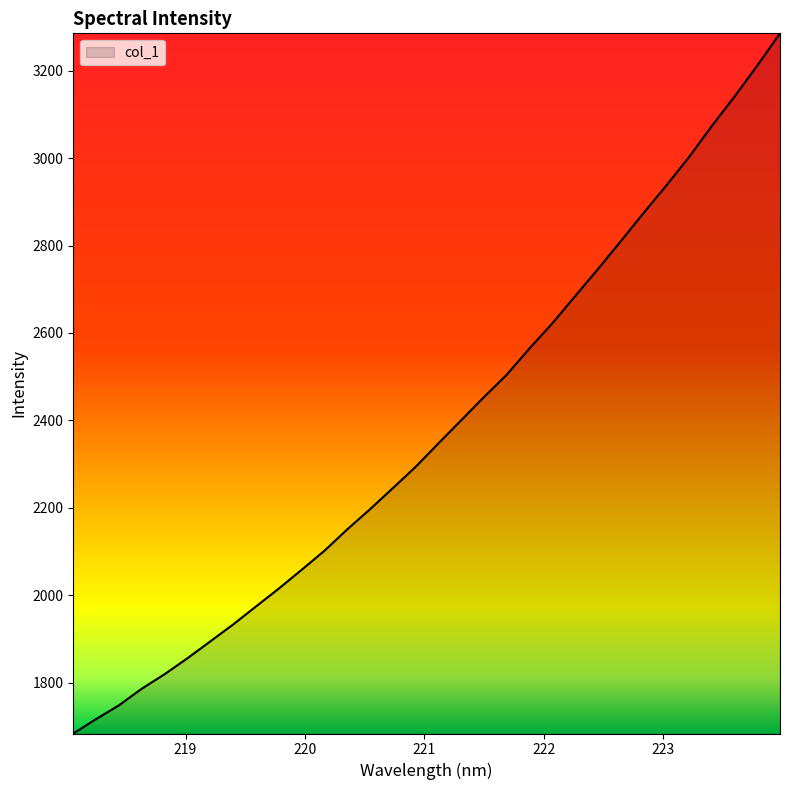

What is the smallest value displayed?

1683.9